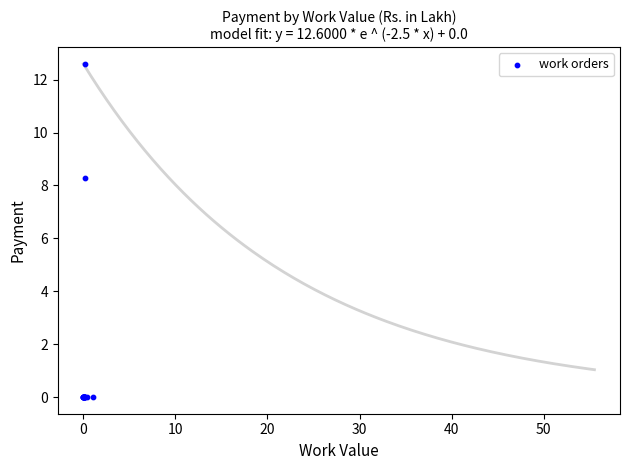

What Y value in the scatter plot is closest to 6?

8.3